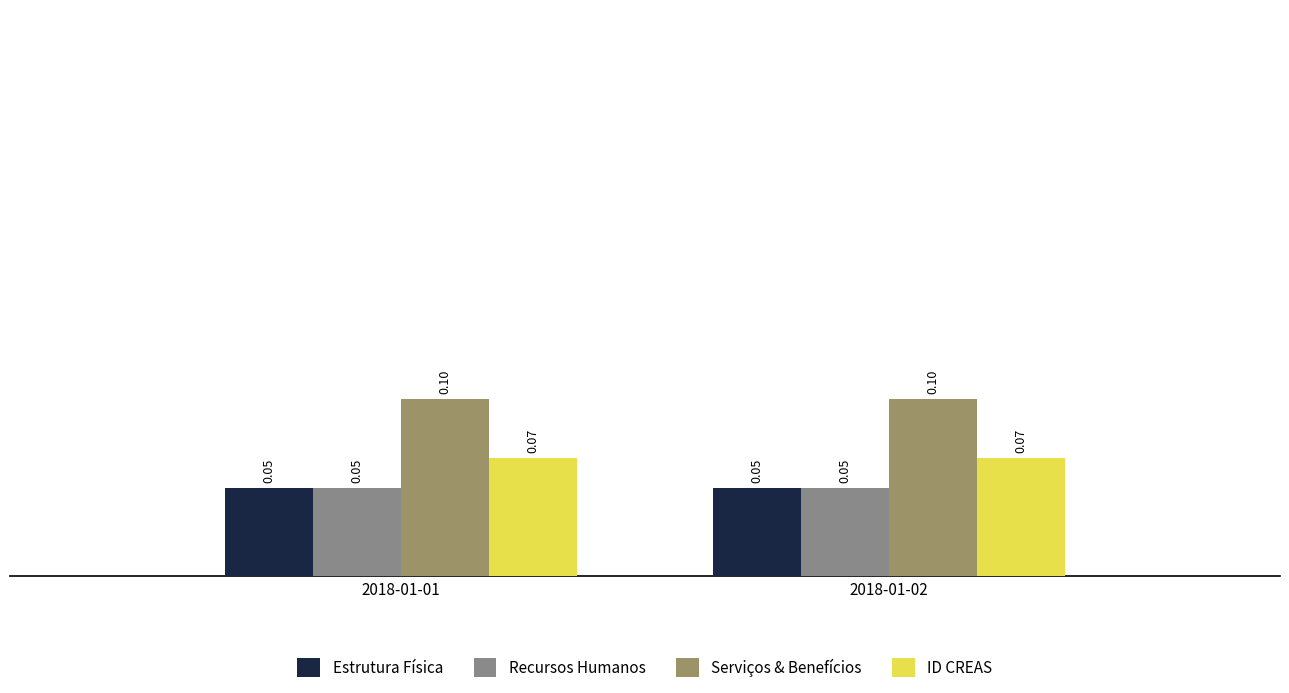

The Recursos Humanos series shows 0.0 at 2018-01-01. True or false?

False